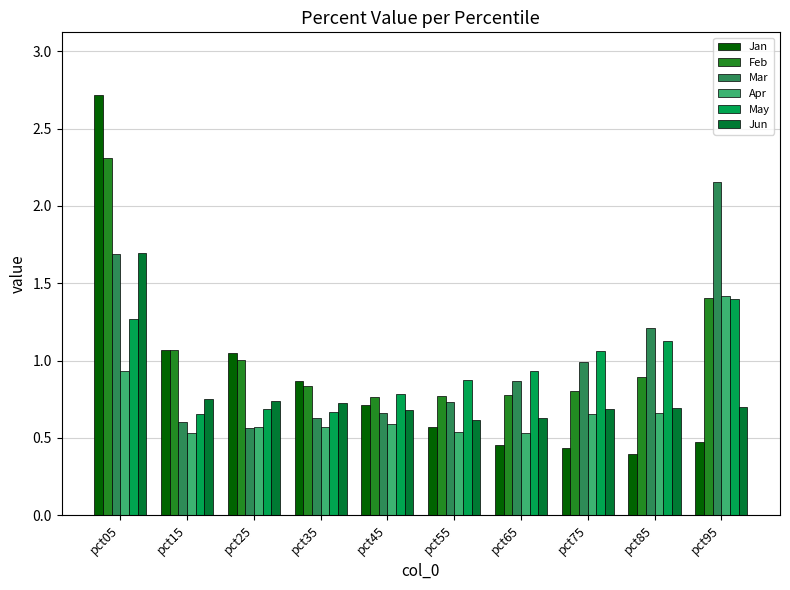

True or false: May has a value of 0.7 at pct75.

False